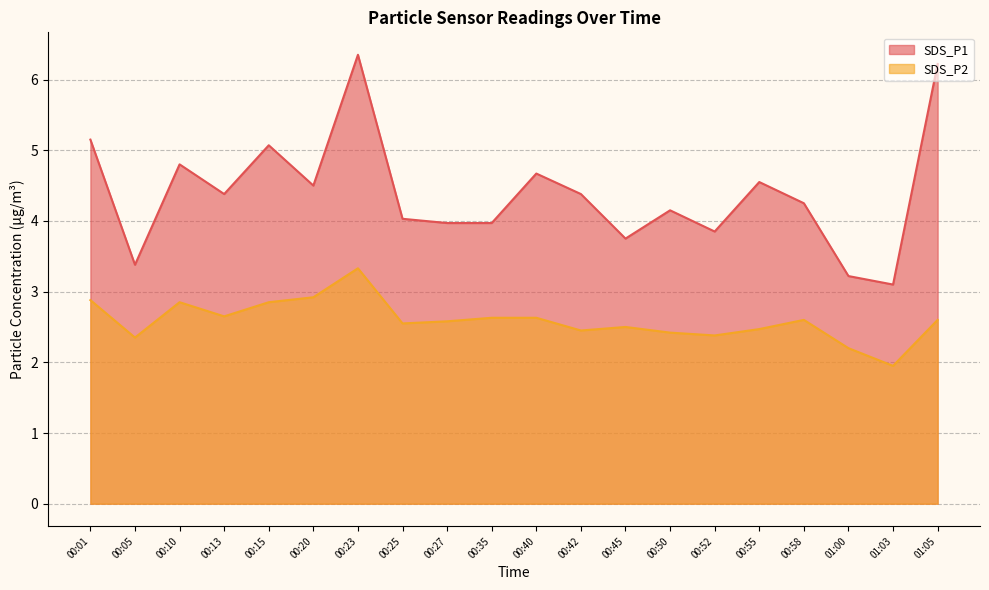

How many series are shown in this chart?

2